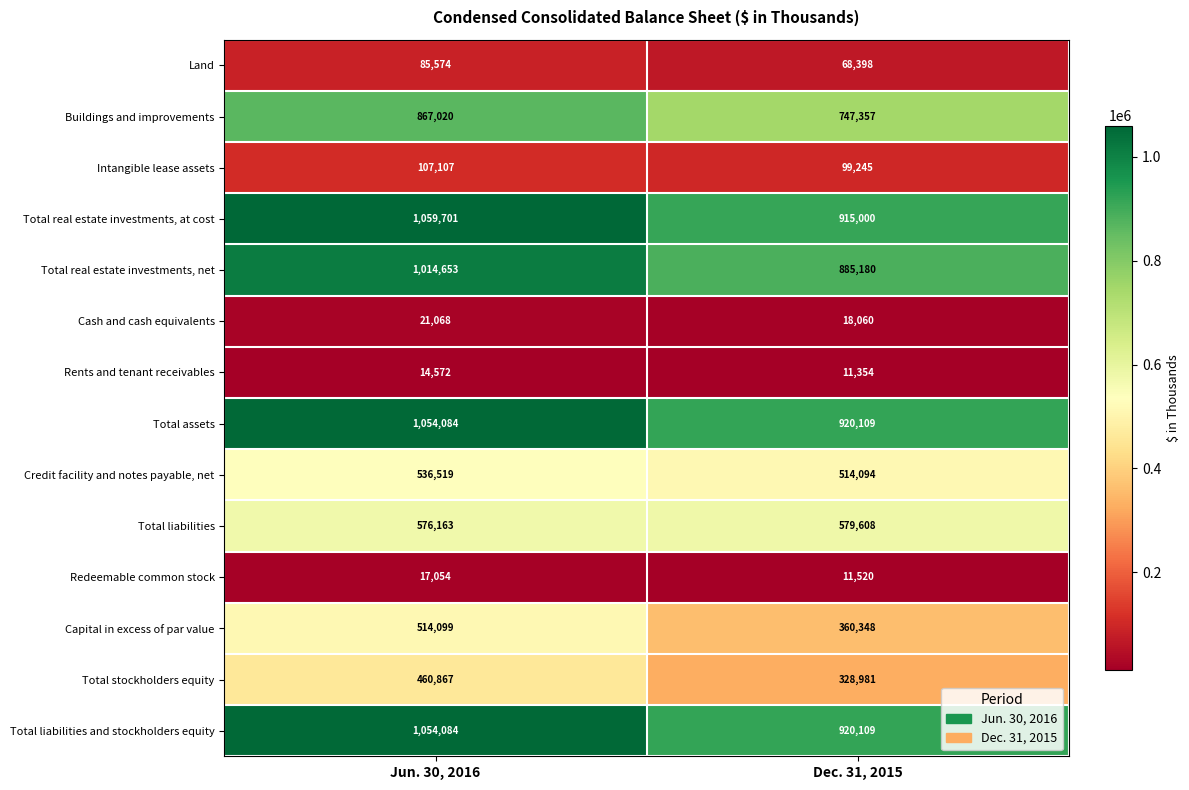

Rank the categories by Total liabilities and stockholders equity value from lowest to highest.

Dec. 31, 2015, Jun. 30, 2016